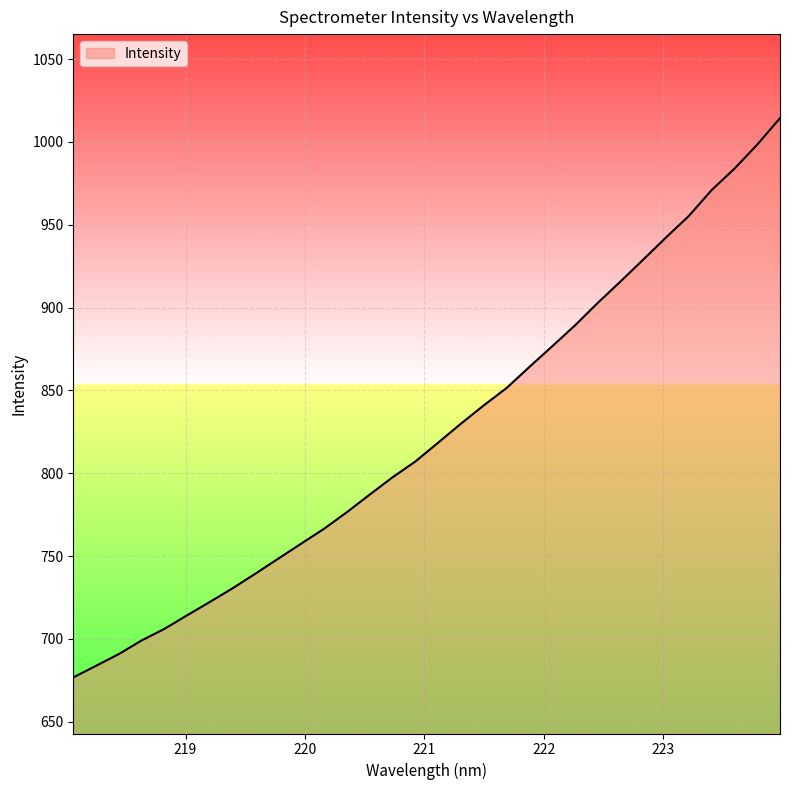

What is the smallest value displayed?

676.8